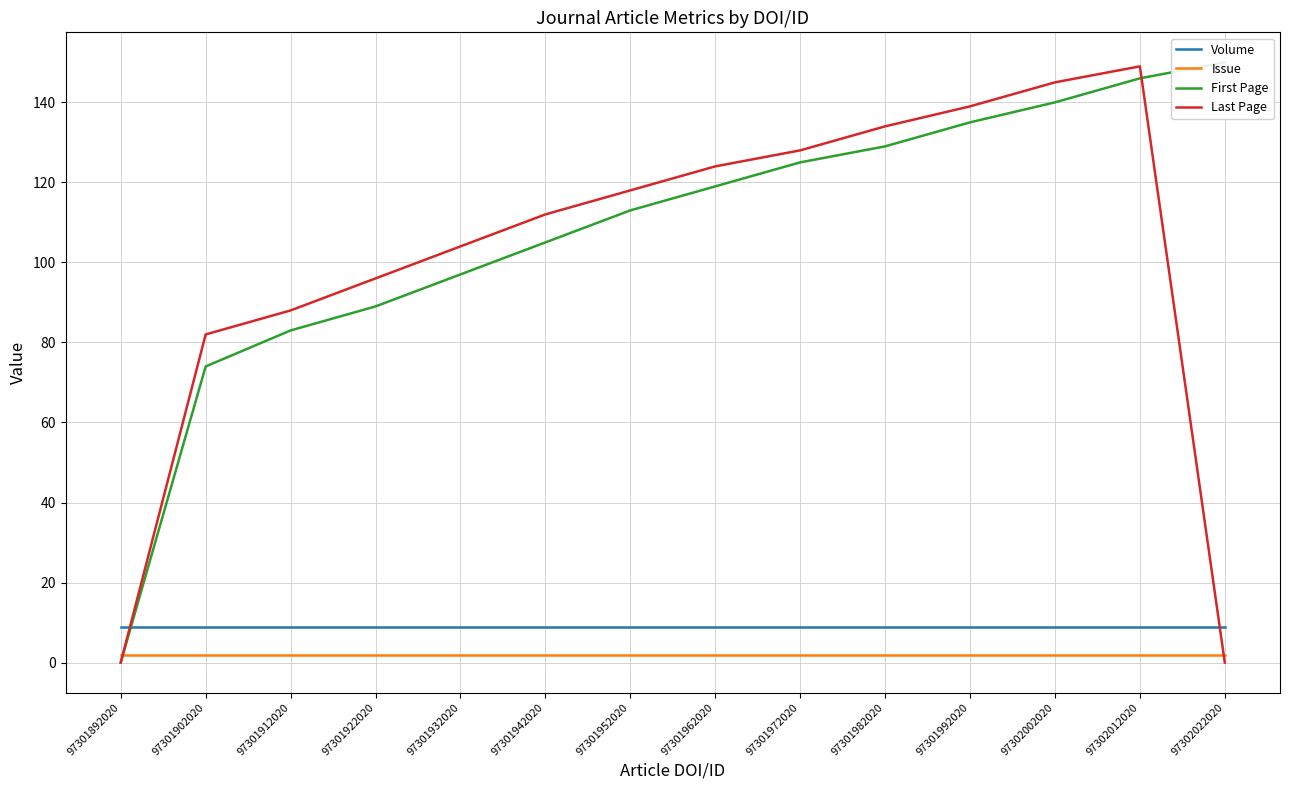

How many distinct data groups are displayed?

4